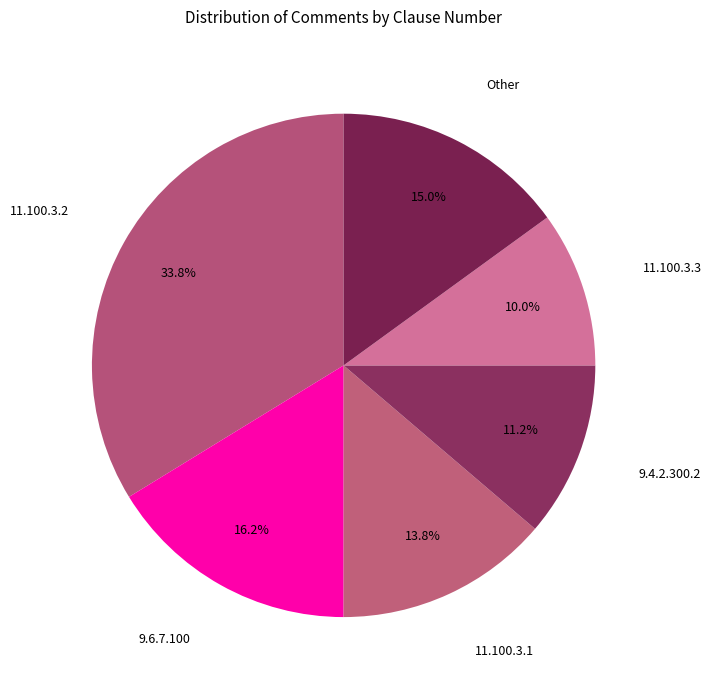

Is there a majority slice in this chart?

No